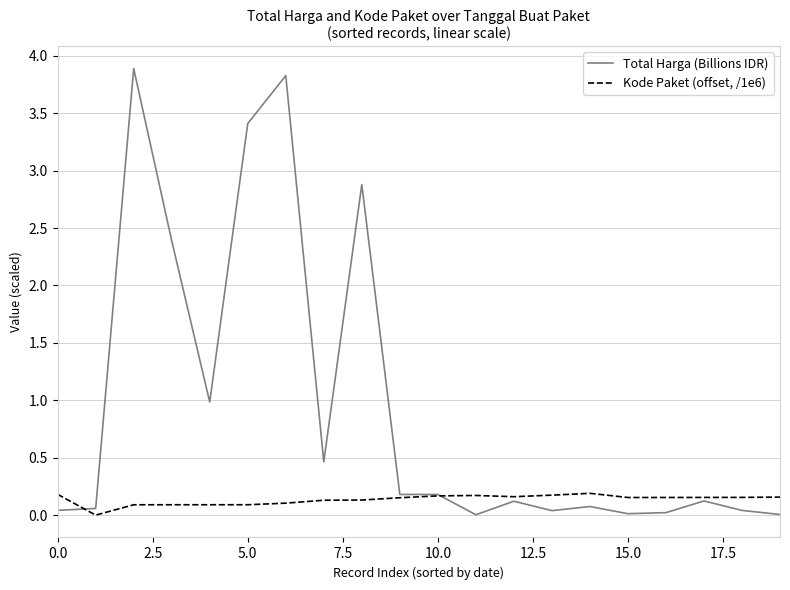

List the series in order of their peak value, lowest first.

Kode Paket (offset, /1e6), Total Harga (Billions IDR)